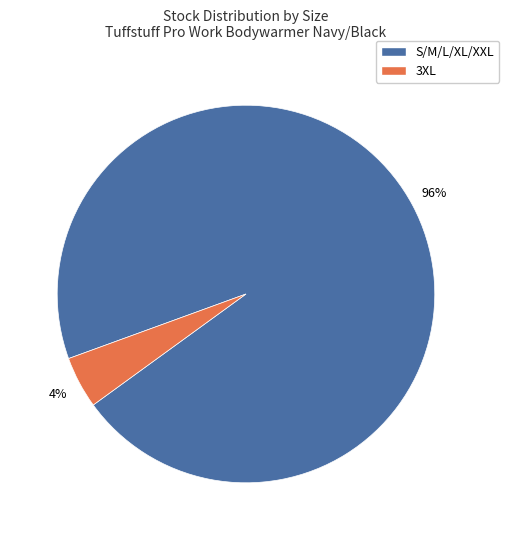

Which has a higher value, 3XL or S/M/L/XL/XXL?

S/M/L/XL/XXL